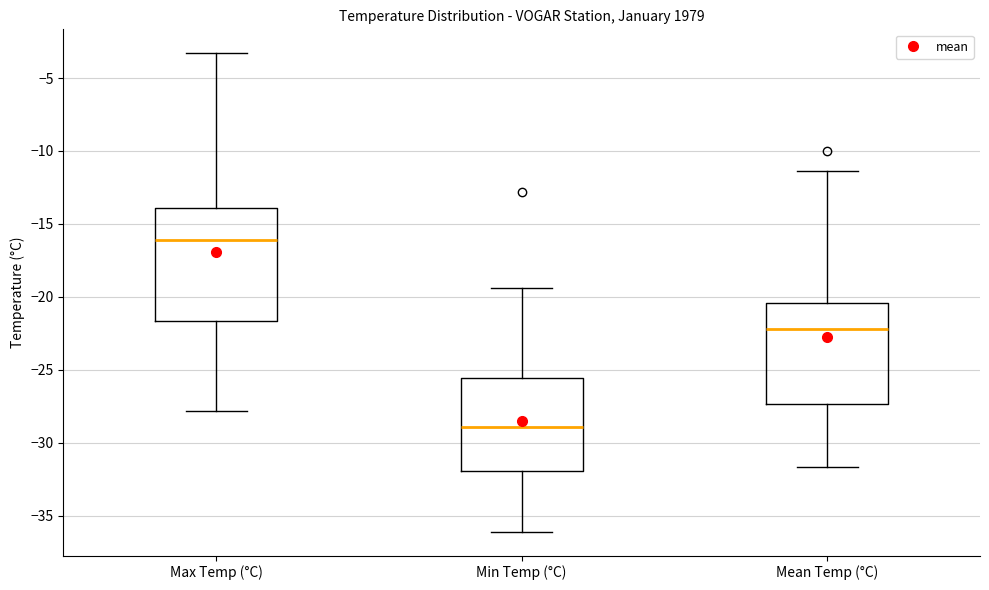

Reading left to right, read every box against the y-axis: the position of its median line, the range the box covers, and the ends of its whiskers. The values are not printed on the chart, so give them approximately, as read against the axis.

Max Temp (°C): median -16.0, box -21.5 to -14.0, whiskers -28.0 to -3.5
Min Temp (°C): median -29.0, box -32.0 to -25.5, whiskers -36.0 to -19.5
Mean Temp (°C): median -22.0, box -27.5 to -20.5, whiskers -31.5 to -11.5